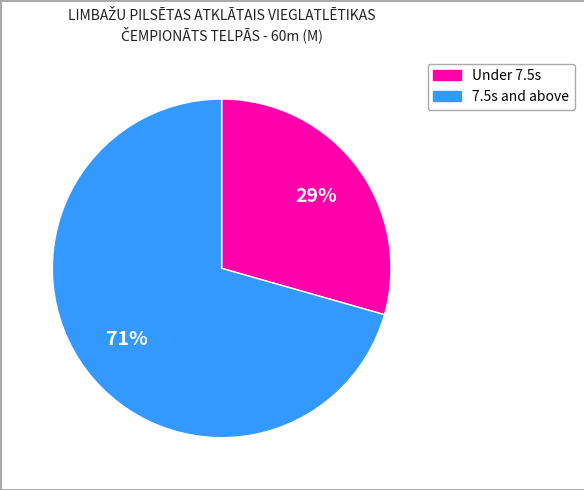

Is there a majority slice in this chart?

Yes